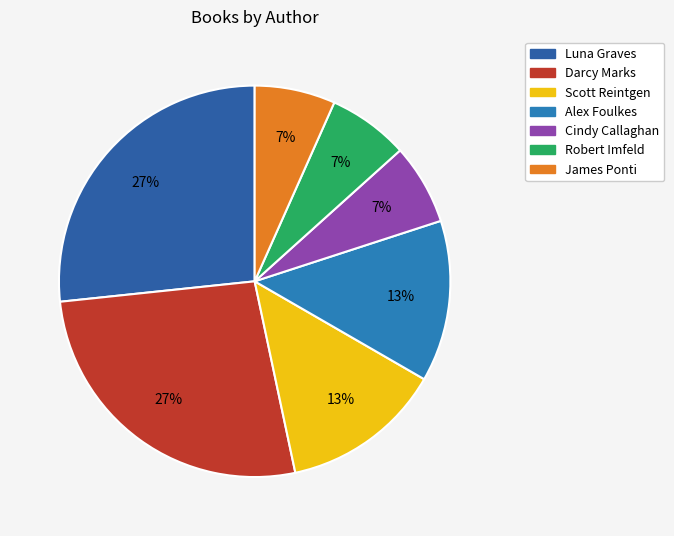

How many segments does this pie chart have?

7